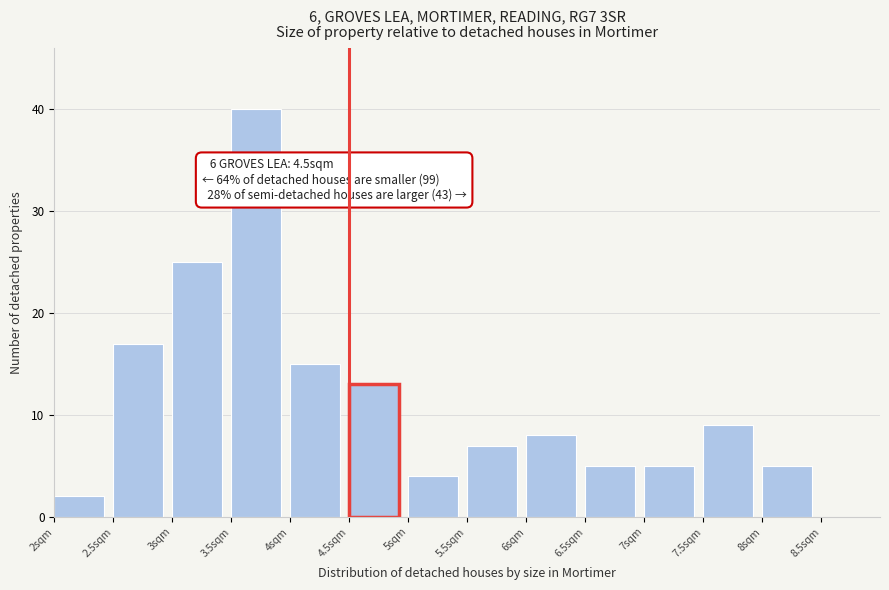

Which range on the x-axis has the tallest bar?

3.5 to 4.0